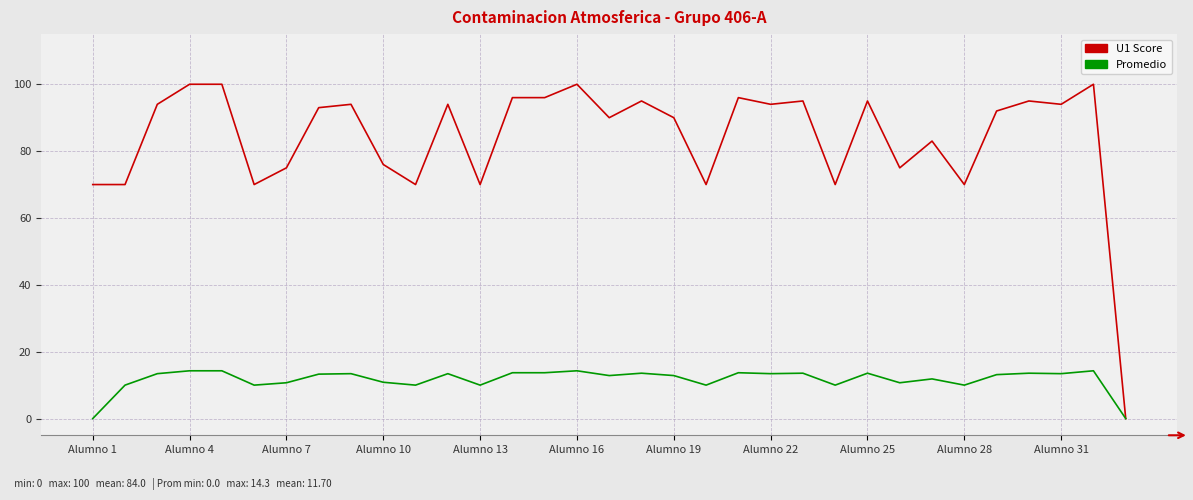

Rank the series by their maximum value, from highest to lowest.

U1 Score, Promedio